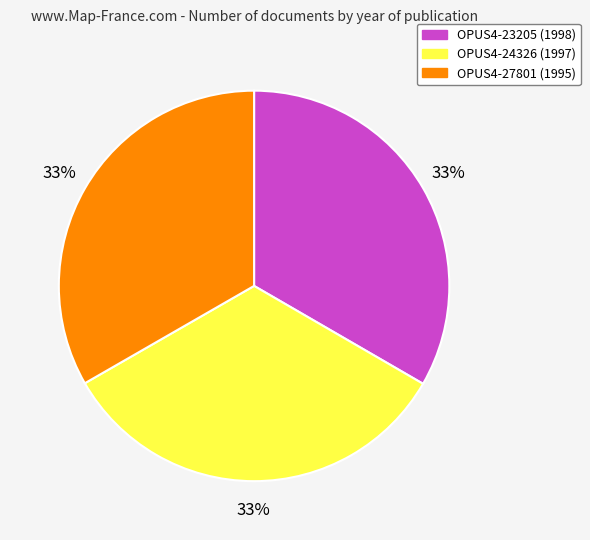

To the nearest percent, what is the average slice percentage?

33%